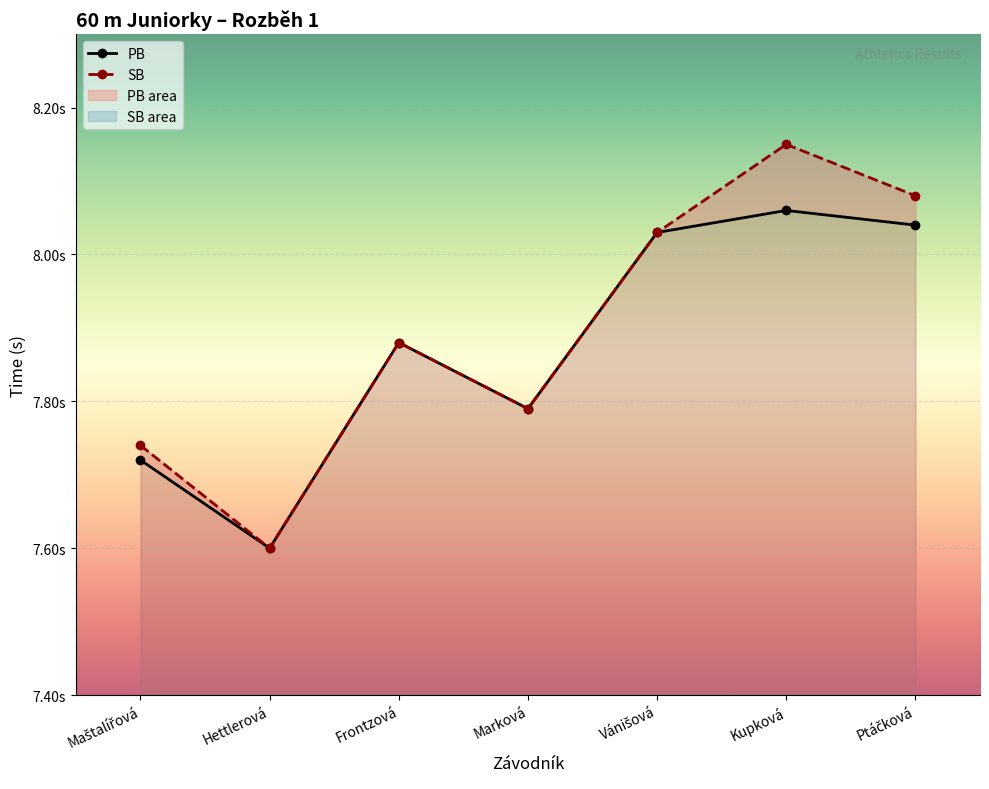

Is it true that PB equals 7.8 at Marková?

True